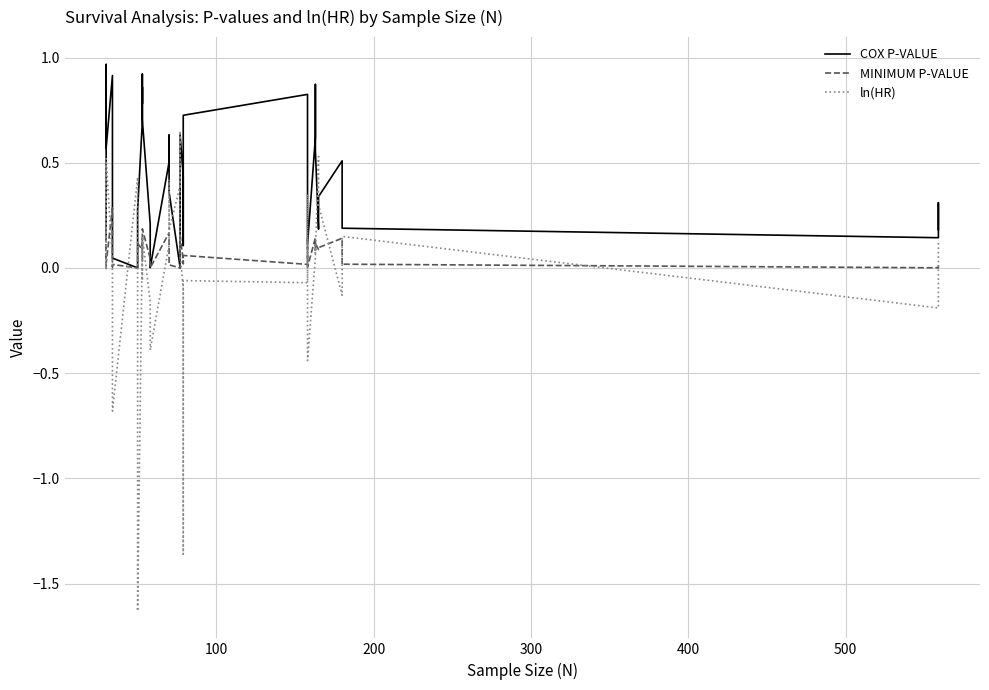

Is it true that ln(HR) equals 0.3 at 18?

False